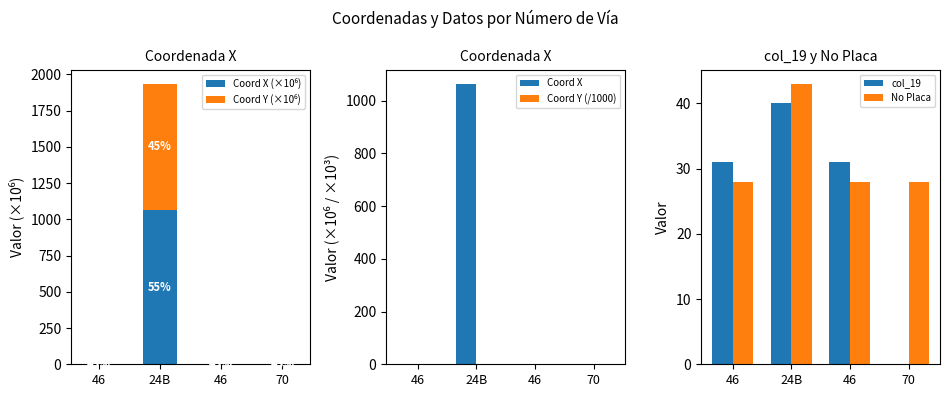

List the series in order of their peak value, lowest first.

Coord Y (/1000), col_19, No Placa, Coord Y (×10⁶), Coord X (×10⁶), Coord X